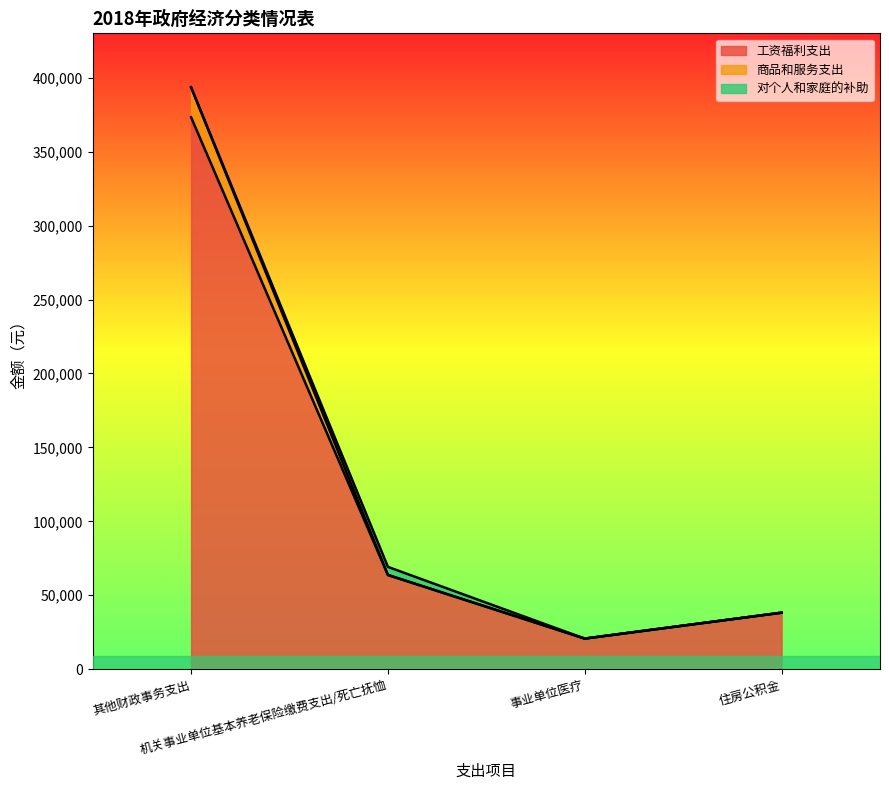

What is the highest value of the 工资福利支出 series?

373264.6